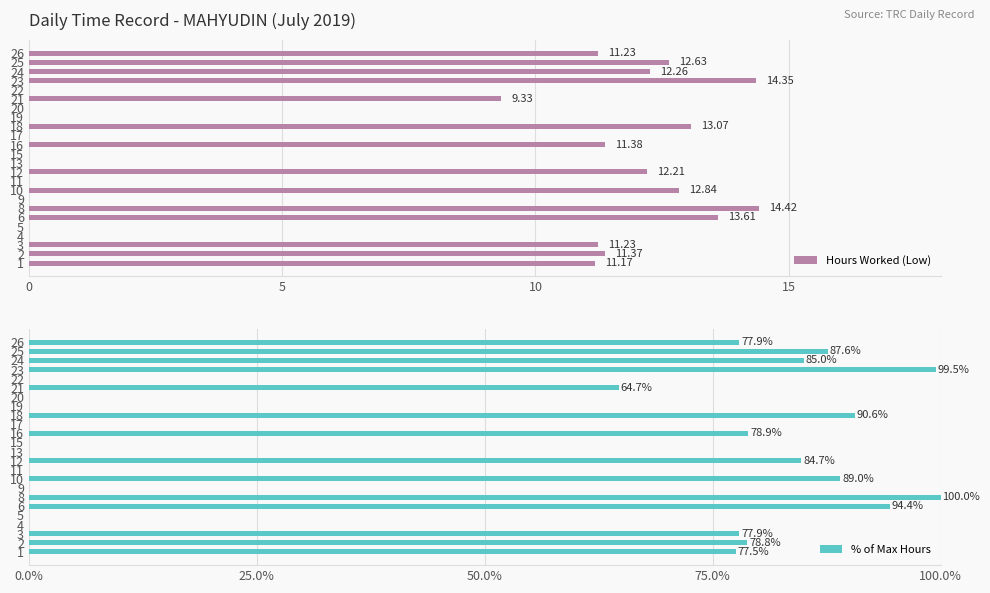

What is the sum of the Hours Worked (Low) values at 25 and 15?

12.6